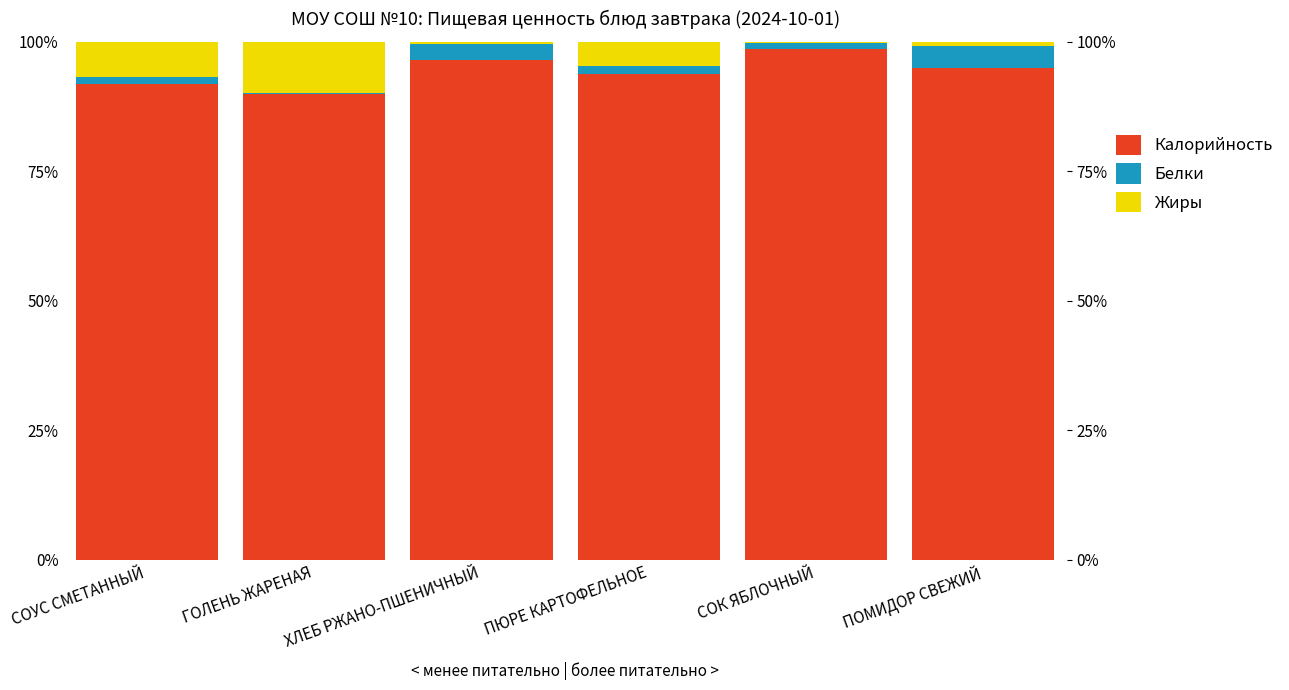

What are all the series names shown in the legend?

Калорийность, Белки, Жиры